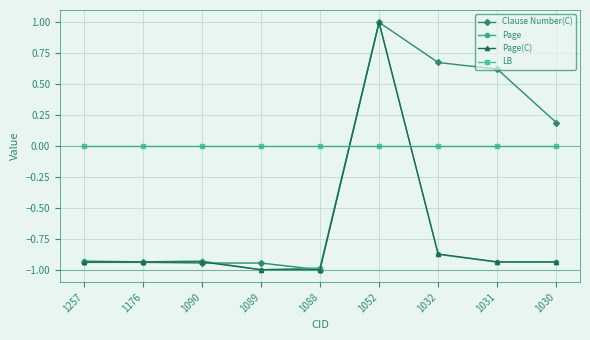

How many intersections are there between Clause Number(C) and LB?

1